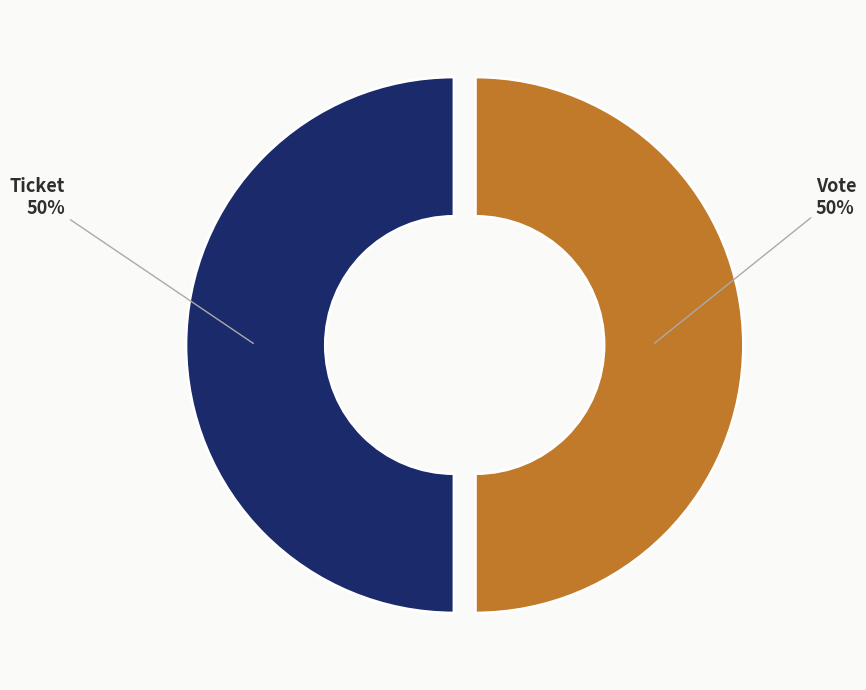

How many slices are in this pie chart?

2